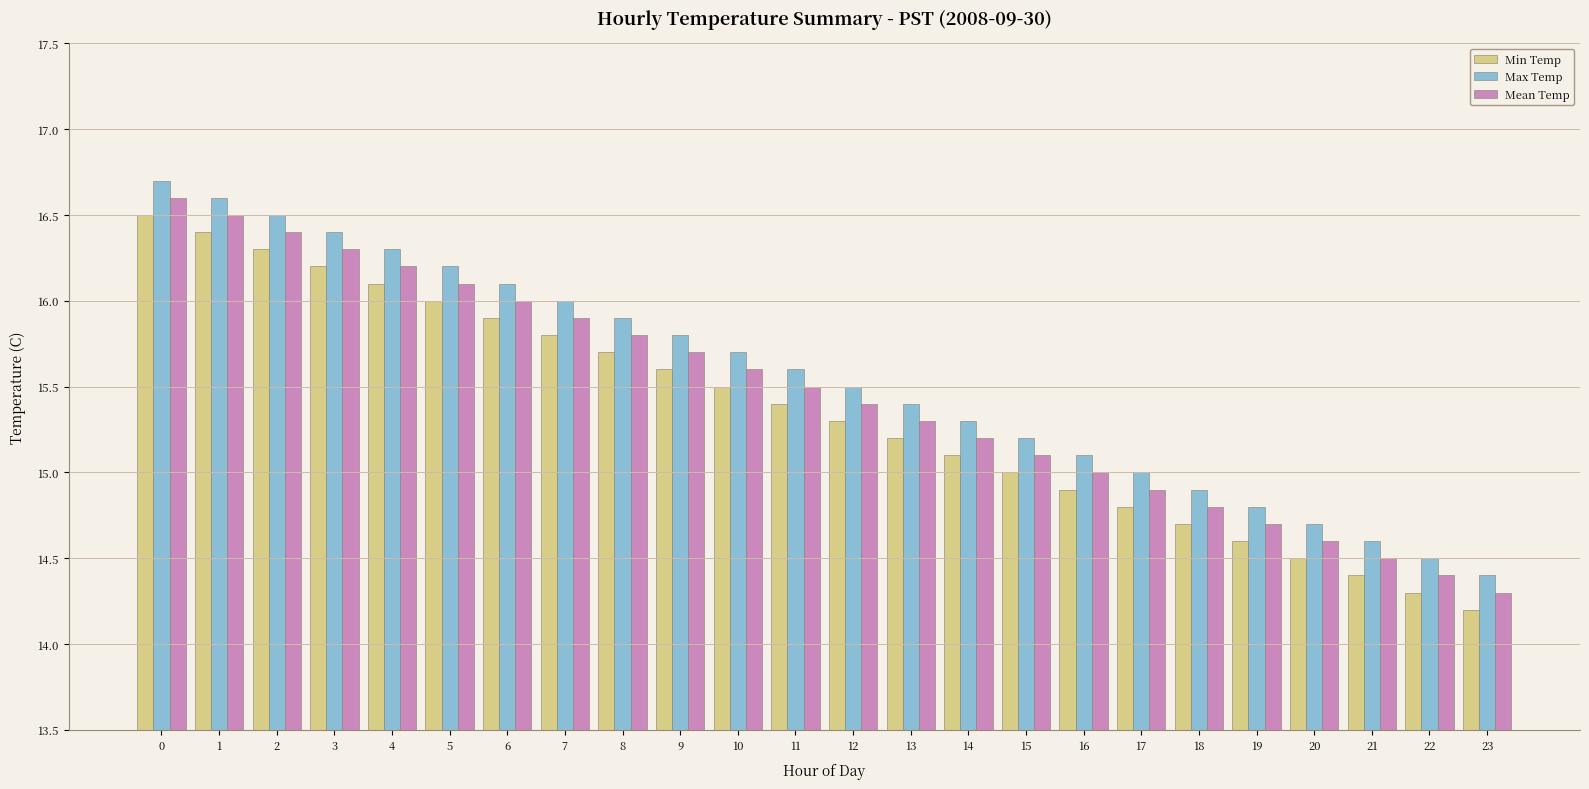

Does the chart contain any negative values?

No